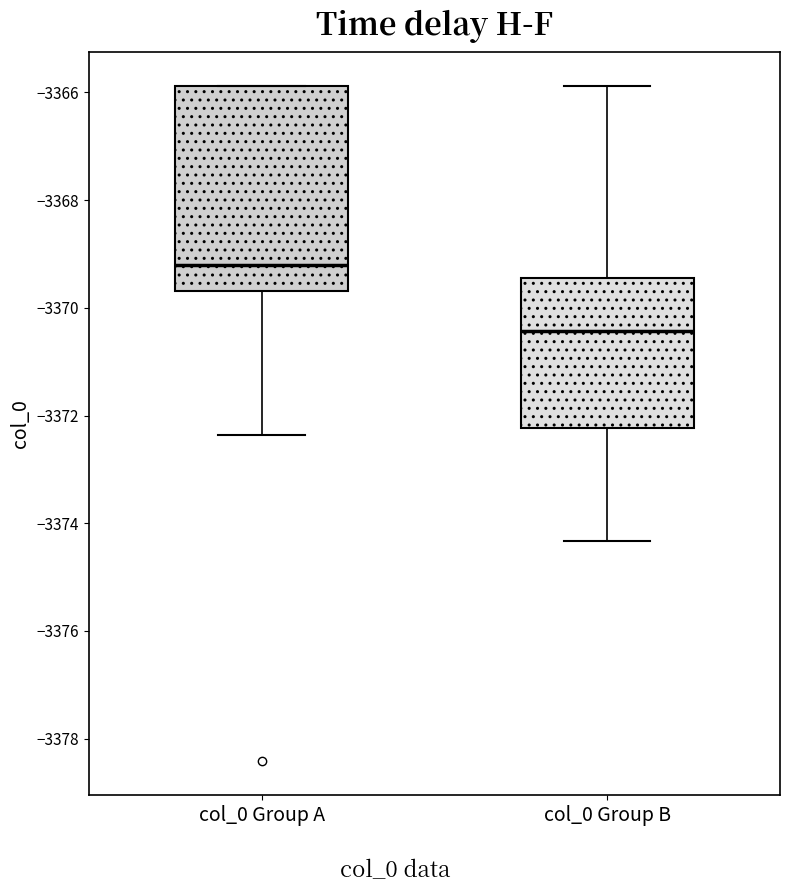

Where does the lower whisker of the box for col_0 Group B end on the y-axis? The values are not printed on the chart, so give them approximately, as read against the axis.

-3374.4